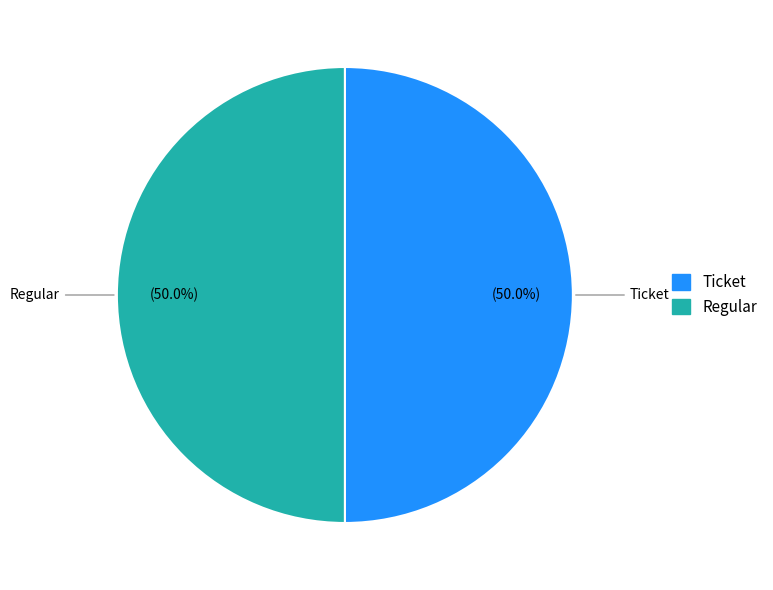

What is the ratio of the value at Ticket to the value at Regular?

1.0